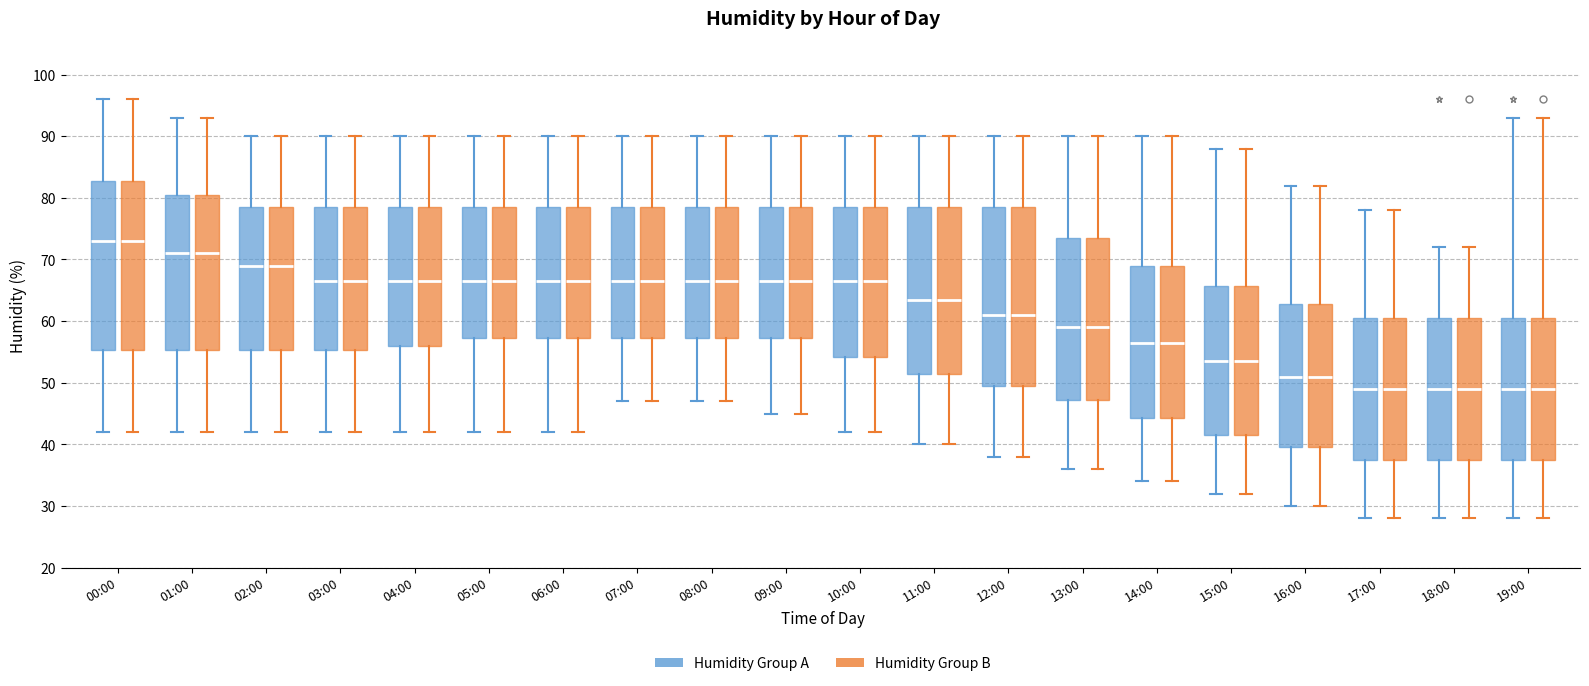

Reading left to right, read every box against the y-axis: the position of its median line, the range the box covers, and the ends of its whiskers. The values are not printed on the chart, so give them approximately, as read against the axis.

00:00 (Humidity Group A): median 73, box 55 to 83, whiskers 42 to 96
00:00 (Humidity Group B): median 73, box 55 to 83, whiskers 42 to 96
01:00 (Humidity Group A): median 71, box 55 to 81, whiskers 42 to 93
01:00 (Humidity Group B): median 71, box 55 to 81, whiskers 42 to 93
02:00 (Humidity Group A): median 69, box 55 to 79, whiskers 42 to 90
02:00 (Humidity Group B): median 69, box 55 to 79, whiskers 42 to 90
03:00 (Humidity Group A): median 67, box 55 to 79, whiskers 42 to 90
03:00 (Humidity Group B): median 67, box 55 to 79, whiskers 42 to 90
04:00 (Humidity Group A): median 67, box 56 to 79, whiskers 42 to 90
04:00 (Humidity Group B): median 67, box 56 to 79, whiskers 42 to 90
05:00 (Humidity Group A): median 67, box 57 to 79, whiskers 42 to 90
05:00 (Humidity Group B): median 67, box 57 to 79, whiskers 42 to 90
06:00 (Humidity Group A): median 67, box 57 to 79, whiskers 42 to 90
06:00 (Humidity Group B): median 67, box 57 to 79, whiskers 42 to 90
07:00 (Humidity Group A): median 67, box 57 to 79, whiskers 47 to 90
07:00 (Humidity Group B): median 67, box 57 to 79, whiskers 47 to 90
08:00 (Humidity Group A): median 67, box 57 to 79, whiskers 47 to 90
08:00 (Humidity Group B): median 67, box 57 to 79, whiskers 47 to 90
09:00 (Humidity Group A): median 67, box 57 to 79, whiskers 45 to 90
09:00 (Humidity Group B): median 67, box 57 to 79, whiskers 45 to 90
10:00 (Humidity Group A): median 67, box 54 to 79, whiskers 42 to 90
10:00 (Humidity Group B): median 67, box 54 to 79, whiskers 42 to 90
11:00 (Humidity Group A): median 64, box 52 to 79, whiskers 40 to 90
11:00 (Humidity Group B): median 64, box 52 to 79, whiskers 40 to 90
12:00 (Humidity Group A): median 61, box 50 to 79, whiskers 38 to 90
12:00 (Humidity Group B): median 61, box 50 to 79, whiskers 38 to 90
13:00 (Humidity Group A): median 59, box 47 to 74, whiskers 36 to 90
13:00 (Humidity Group B): median 59, box 47 to 74, whiskers 36 to 90
14:00 (Humidity Group A): median 57, box 44 to 69, whiskers 34 to 90
14:00 (Humidity Group B): median 57, box 44 to 69, whiskers 34 to 90
15:00 (Humidity Group A): median 54, box 42 to 66, whiskers 32 to 88
15:00 (Humidity Group B): median 54, box 42 to 66, whiskers 32 to 88
16:00 (Humidity Group A): median 51, box 40 to 63, whiskers 30 to 82
16:00 (Humidity Group B): median 51, box 40 to 63, whiskers 30 to 82
17:00 (Humidity Group A): median 49, box 38 to 61, whiskers 28 to 78
17:00 (Humidity Group B): median 49, box 38 to 61, whiskers 28 to 78
18:00 (Humidity Group A): median 49, box 38 to 61, whiskers 28 to 72
18:00 (Humidity Group B): median 49, box 38 to 61, whiskers 28 to 72
19:00 (Humidity Group A): median 49, box 38 to 61, whiskers 28 to 93
19:00 (Humidity Group B): median 49, box 38 to 61, whiskers 28 to 93